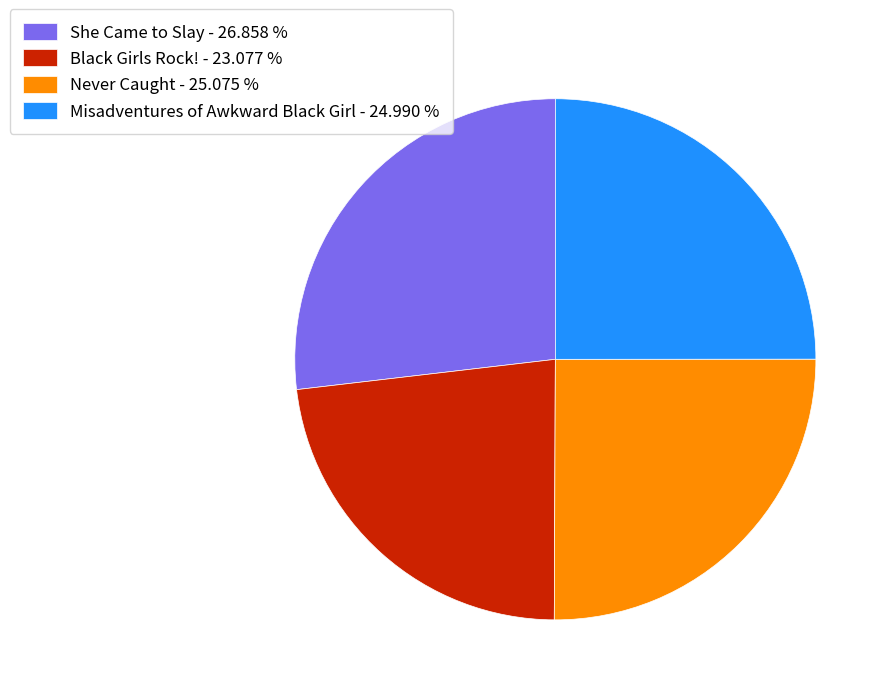

True or false: Black Girls Rock! accounts for 23% of the total.

True